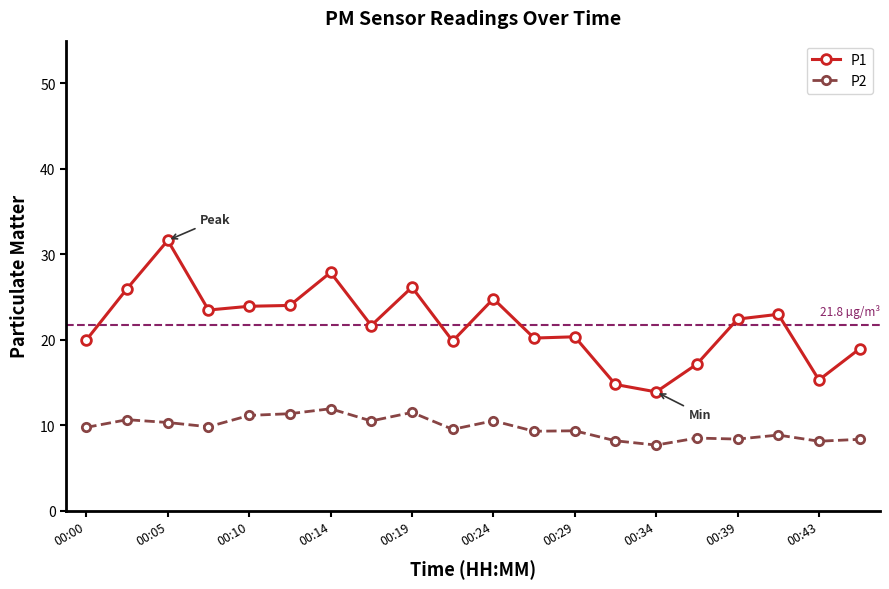

What is the value of the P1 point at the 10th from the left?

19.9